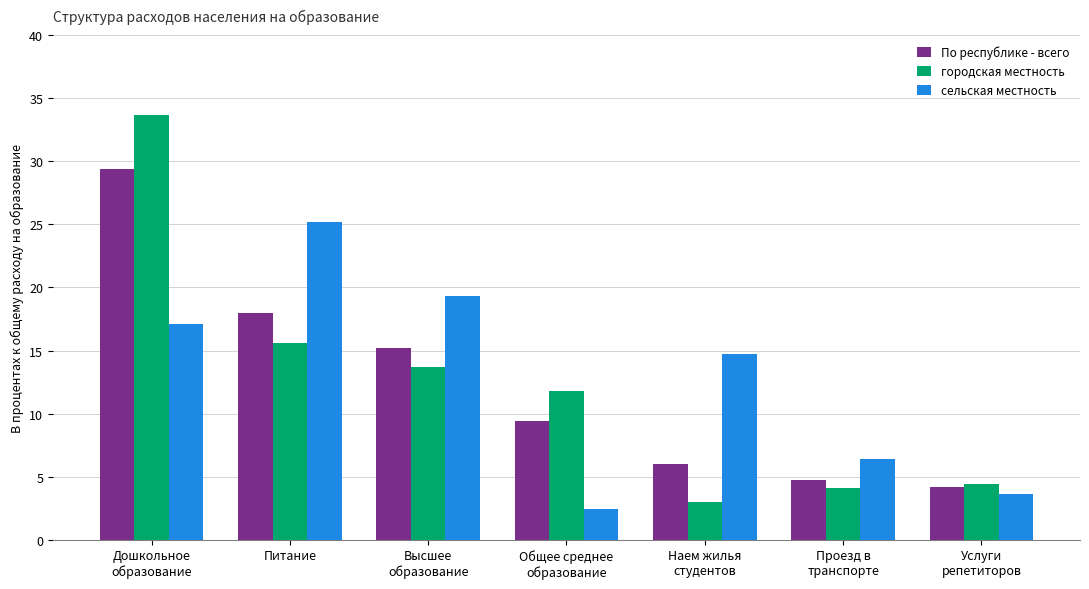

Is it true that городская местность equals 13.7 at Высшее
образование?

True